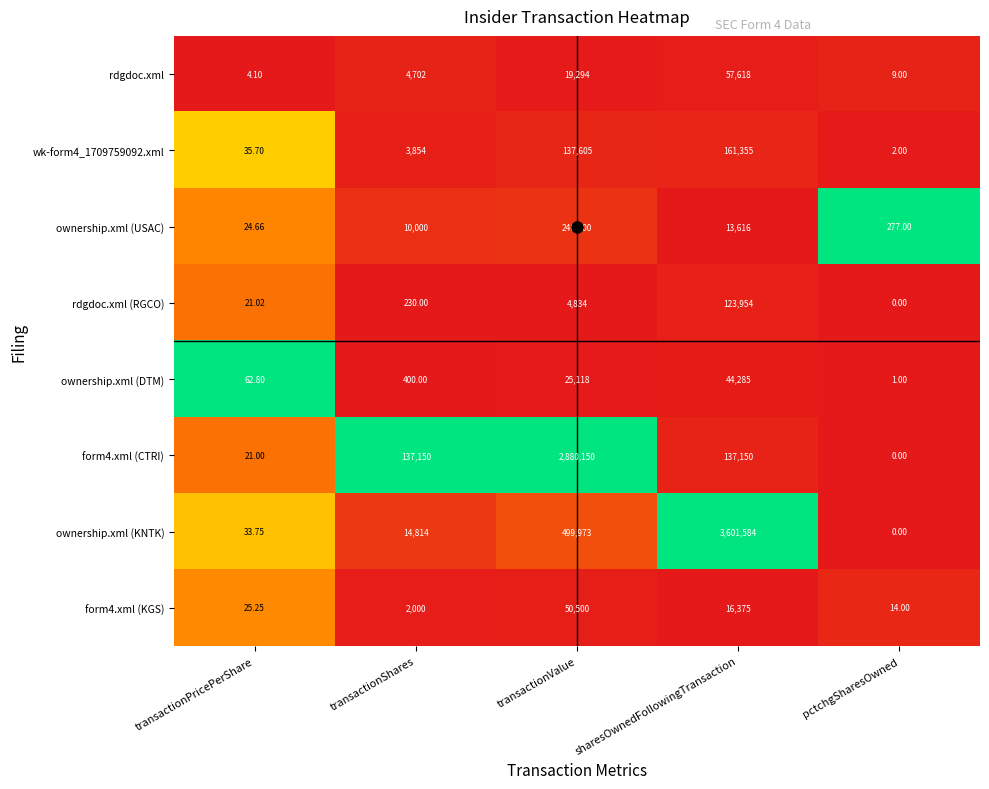

List the labels in order of form4.xml (KGS) value, largest first.

transactionValue, sharesOwnedFollowingTransaction, transactionShares, transactionPricePerShare, pctchgSharesOwned